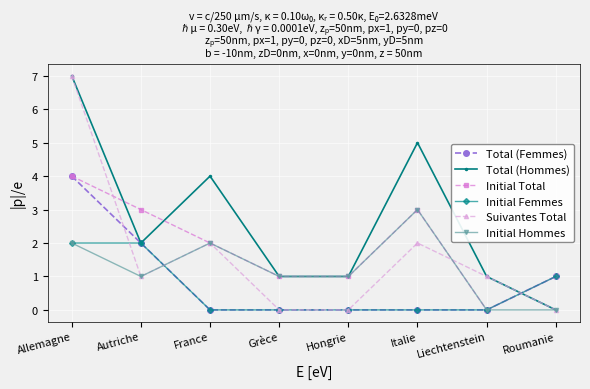

The Initial Hommes series shows 1 at Grèce. True or false?

True